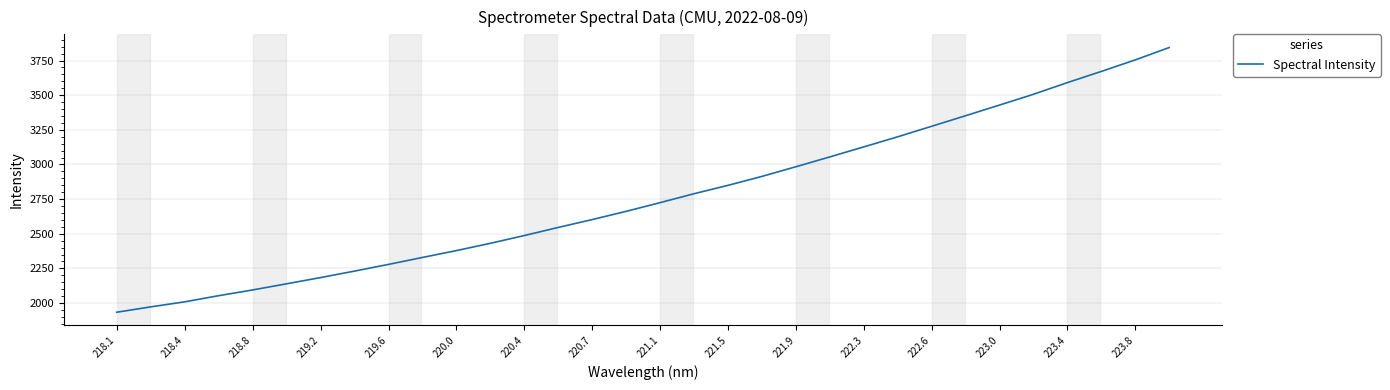

What is the maximum value shown in the chart?

3843.5